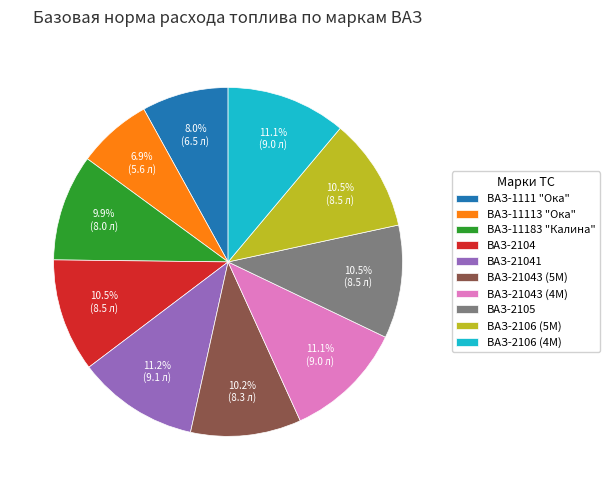

To the nearest percent, what is the difference between the ВАЗ-2105 and ВАЗ-21041 slice percentages?

1%